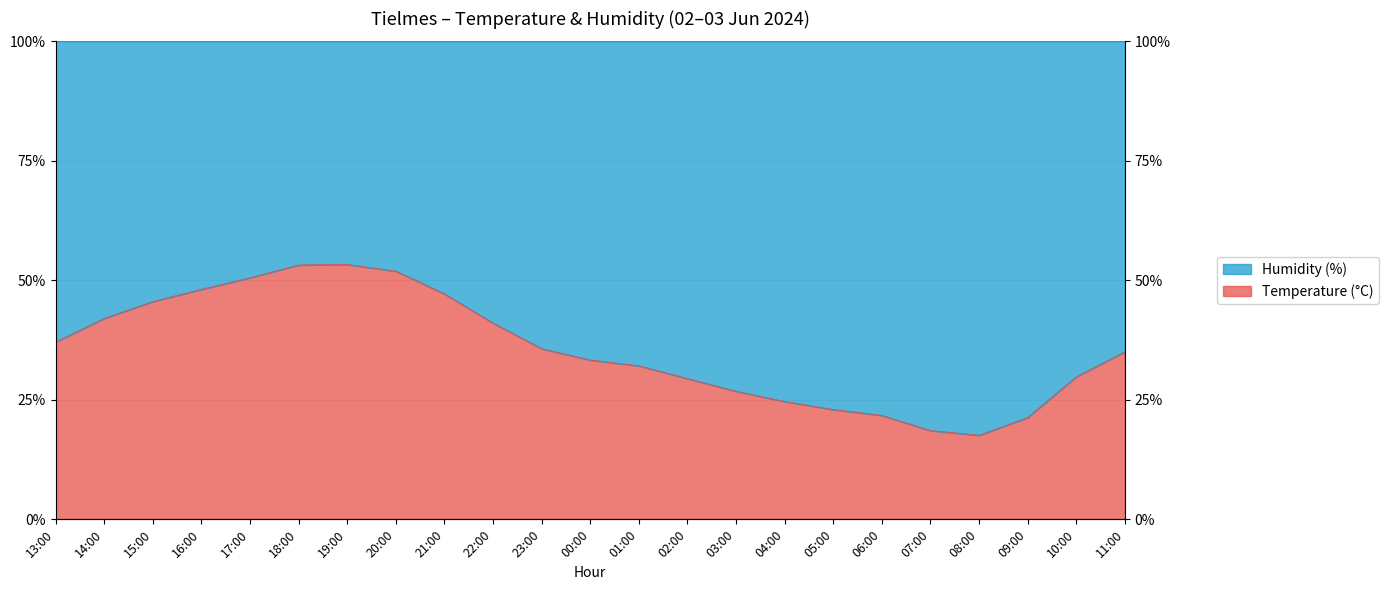

What is the difference between the values at 21:00 and 14:00?

5.1